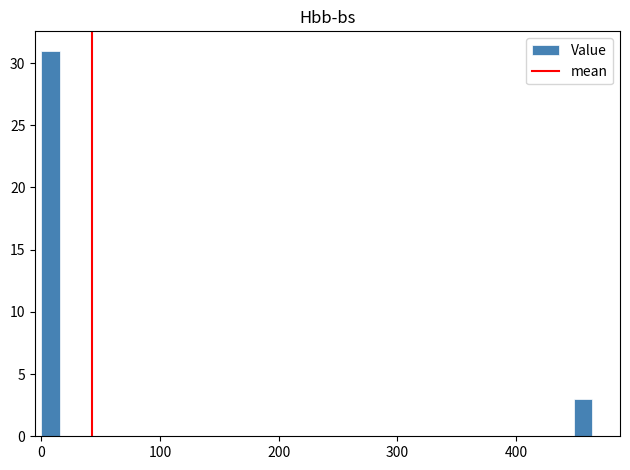

Read against the x-axis, roughly where is the centre of the tallest bar?

10